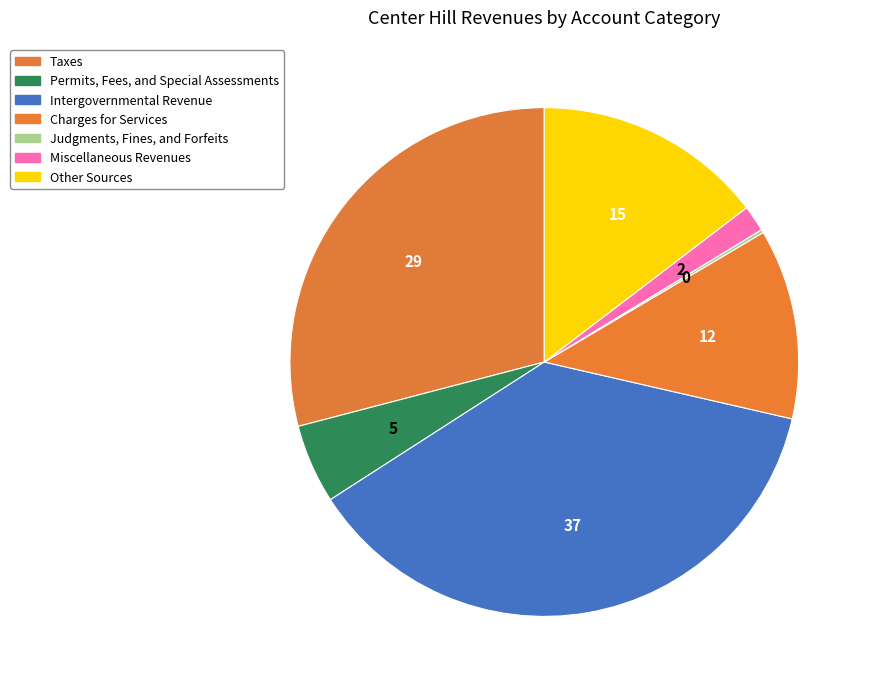

To the nearest percent, what percentage of the pie is Taxes?

29%